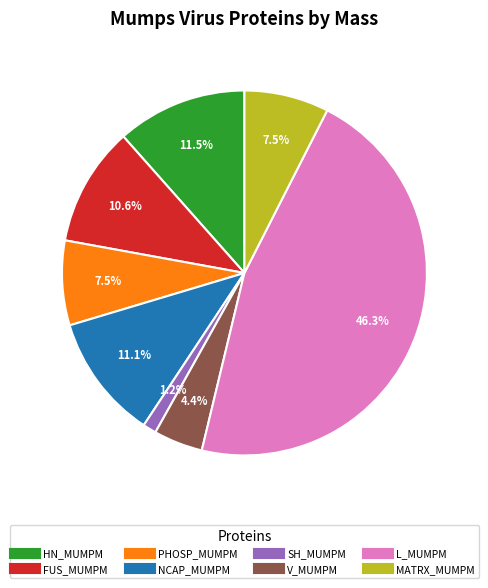

Which has a higher value, NCAP_MUMPM or L_MUMPM?

L_MUMPM